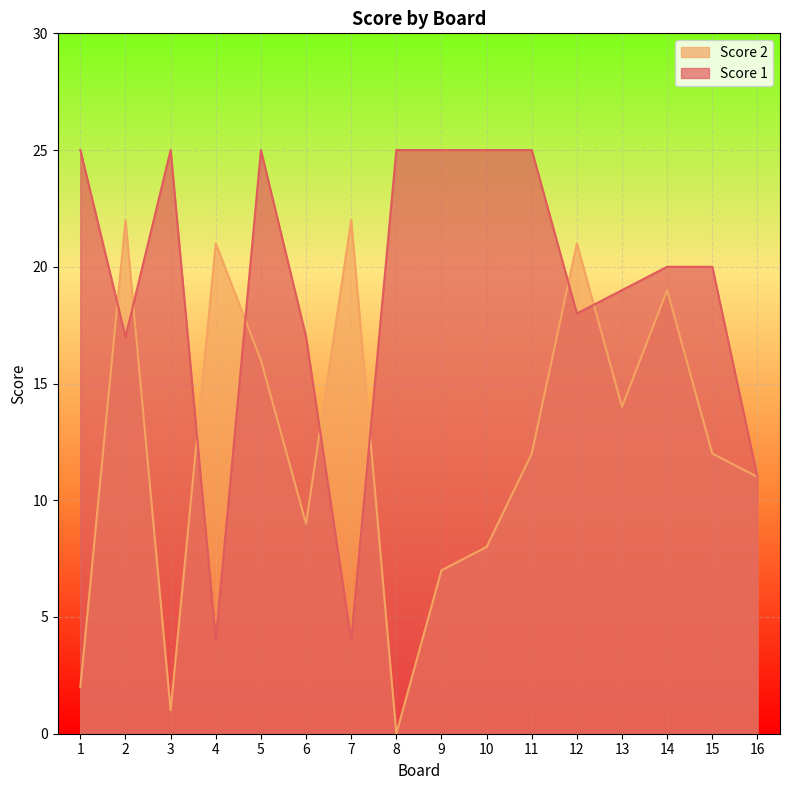

Is the value of Score 2 at 11 greater than the value of Score 1 at 13?

No